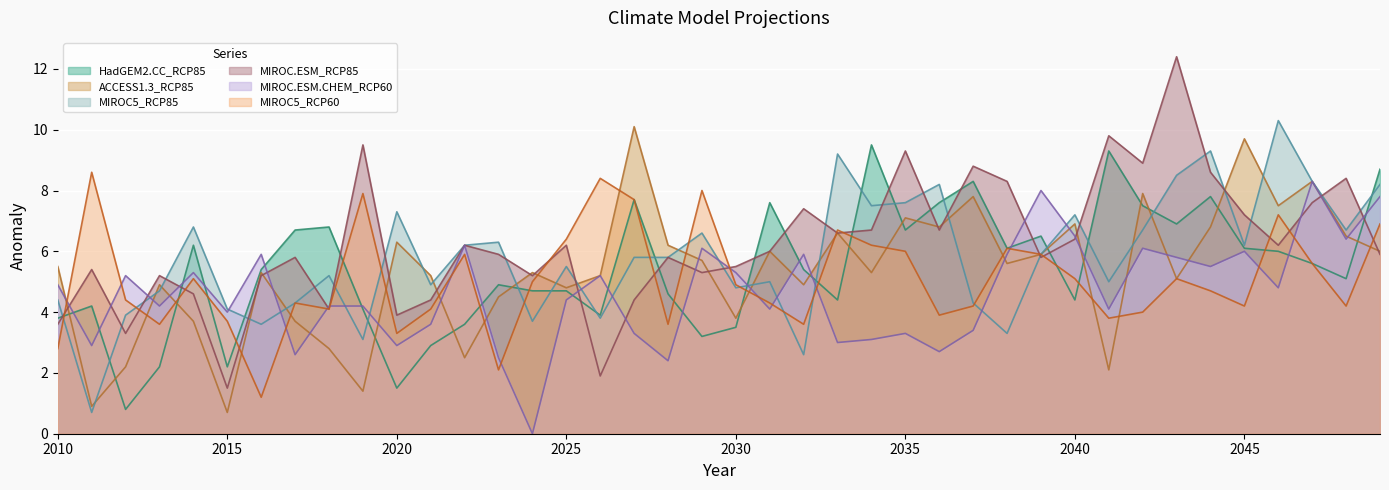

At how many categories does at least one series exceed 3?

40